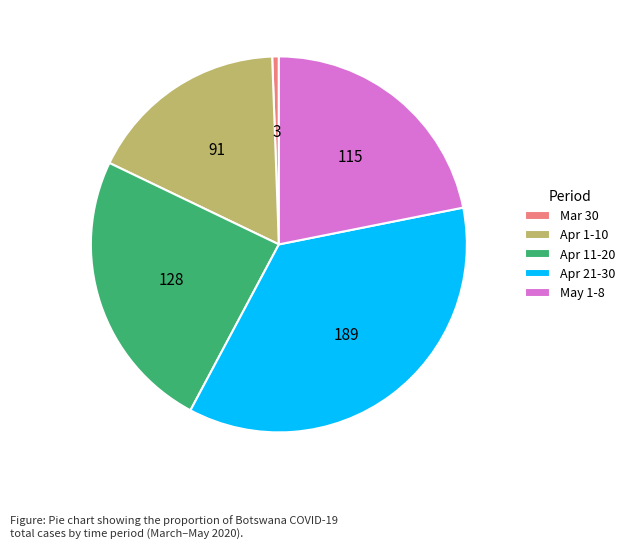

Which slice is the smallest?

Mar 30